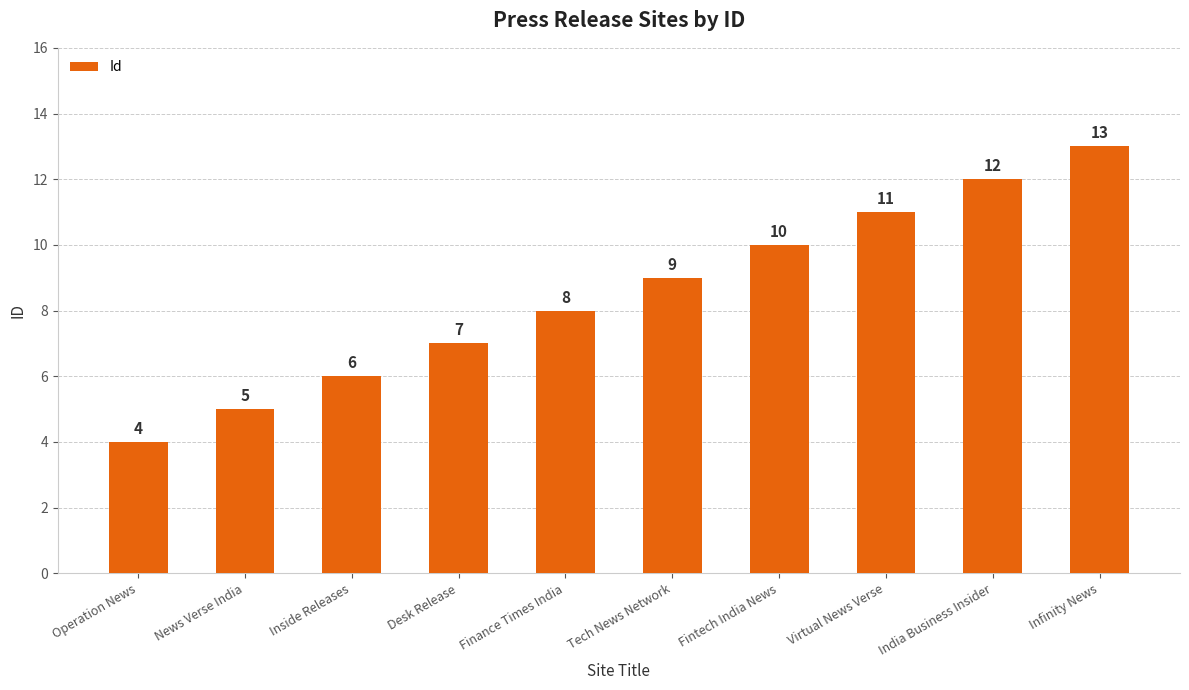

Which has a higher value, Inside Releases or Infinity News?

Infinity News